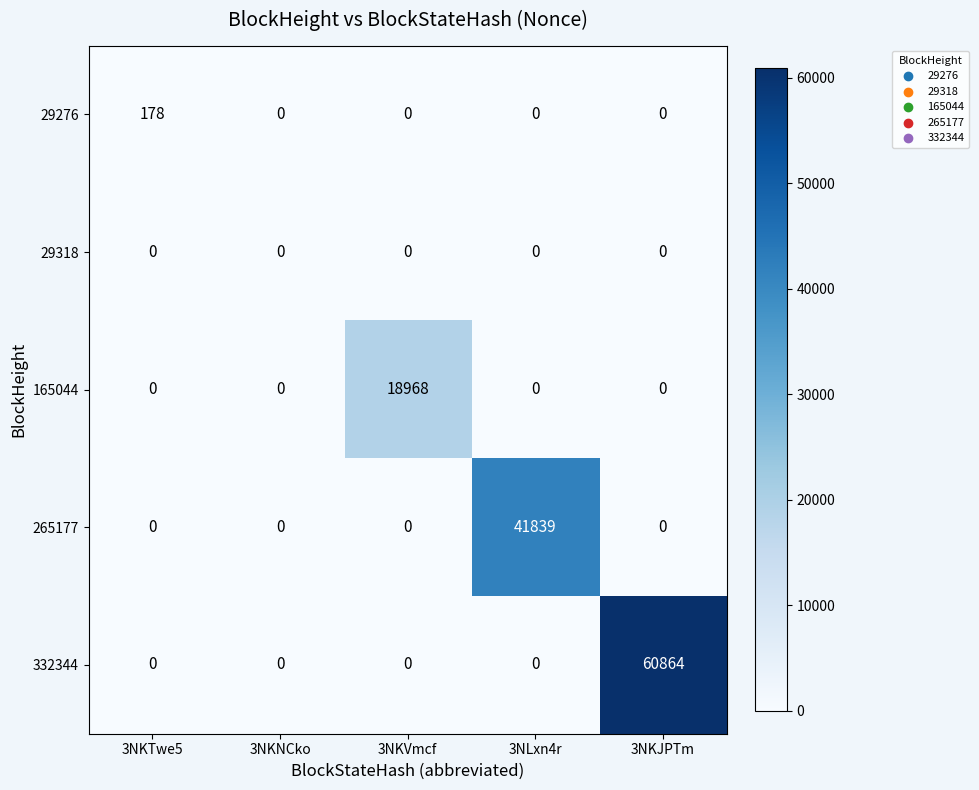

What is the greatest value displayed?

60864